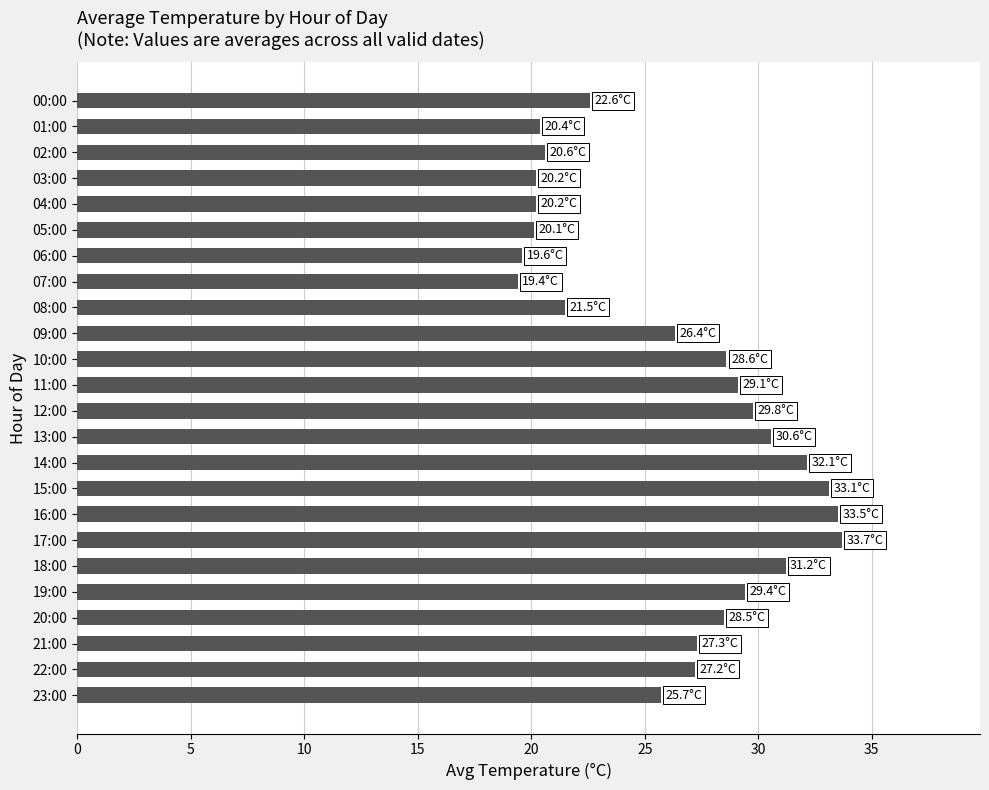

The chart shows a value of 32.1 at 14:00. True or false?

True